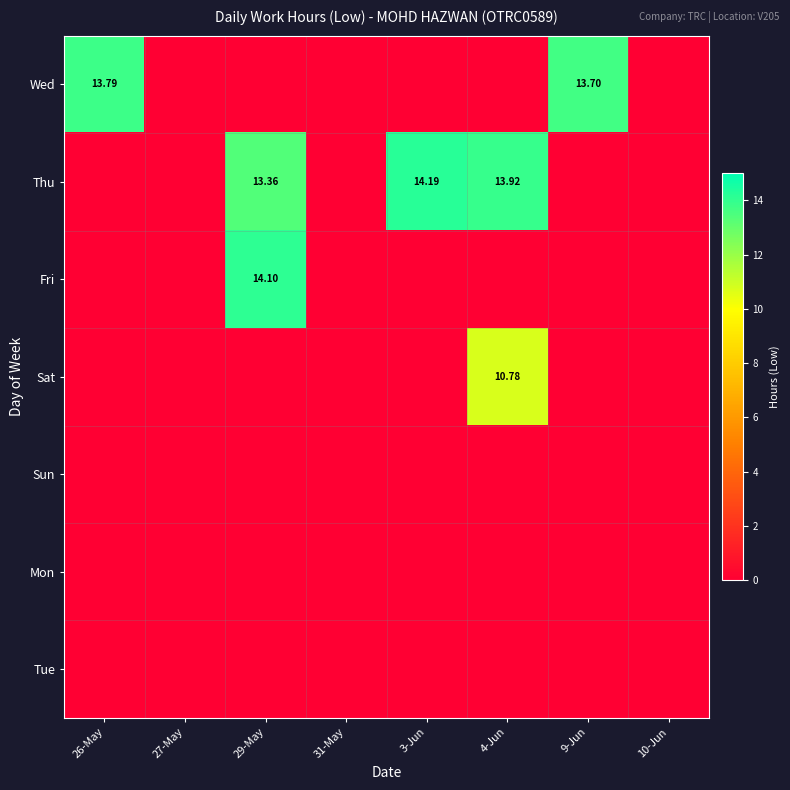

List the labels in order of Thu value, largest first.

3-Jun, 4-Jun, 29-May, 26-May, 27-May, 31-May, 9-Jun, 10-Jun